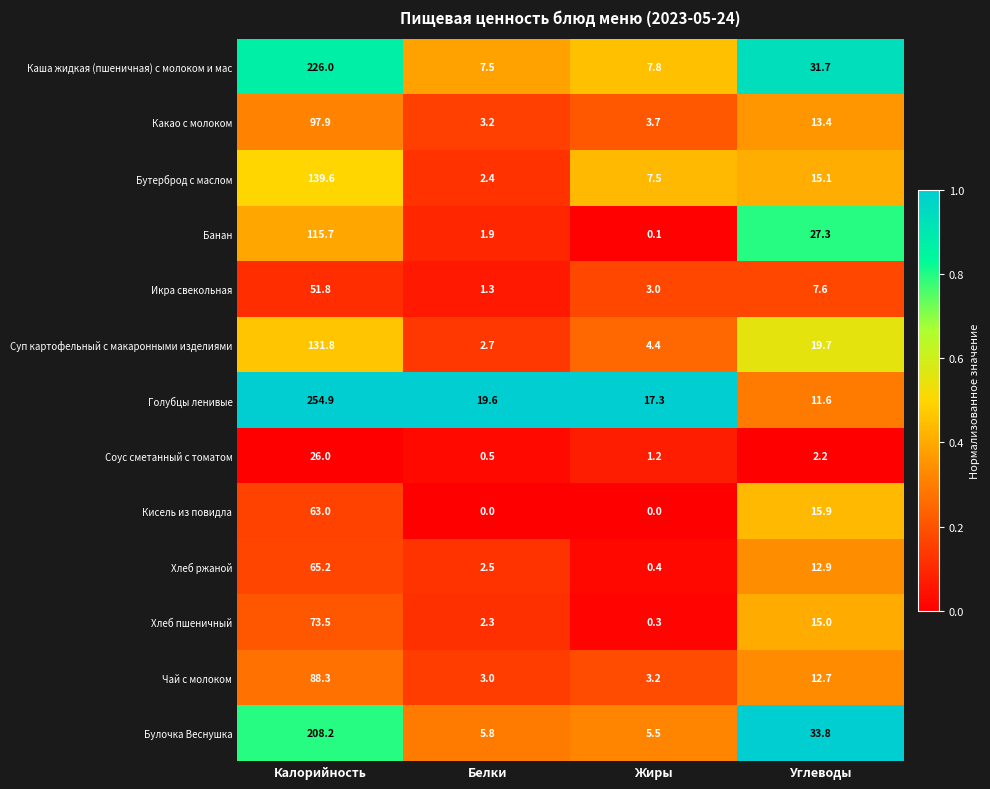

The value of Хлеб ржаной at Углеводы is 16.9. True or false?

False